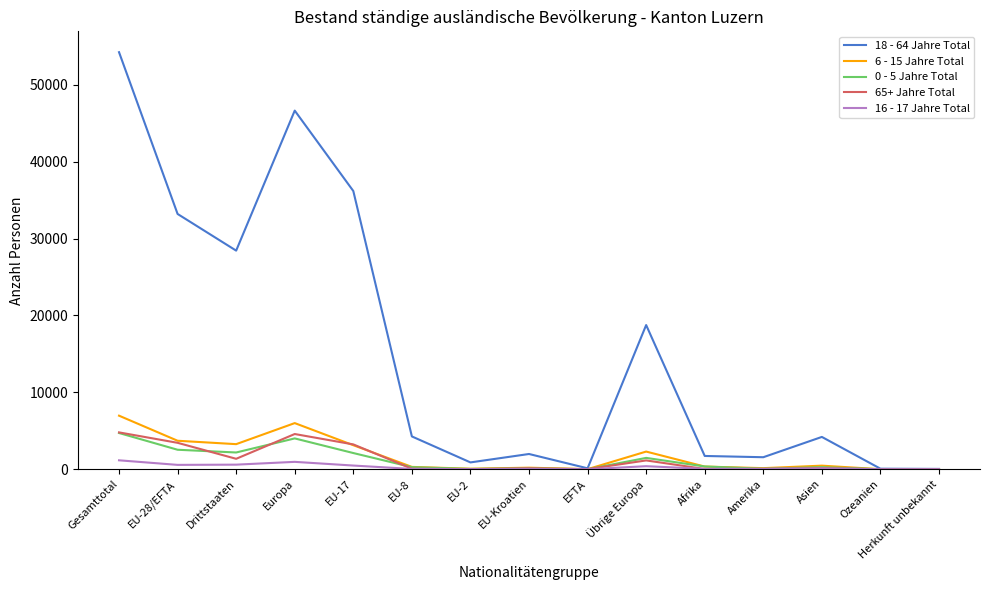

What is the maximum value for 18 - 64 Jahre Total?

54231